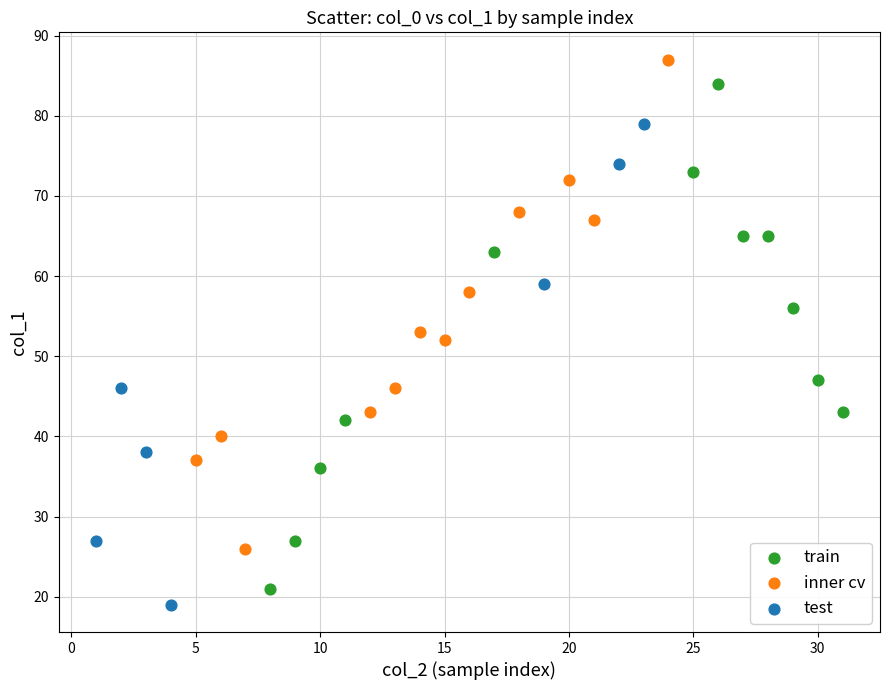

Which series has the widest spread of Y values?

train